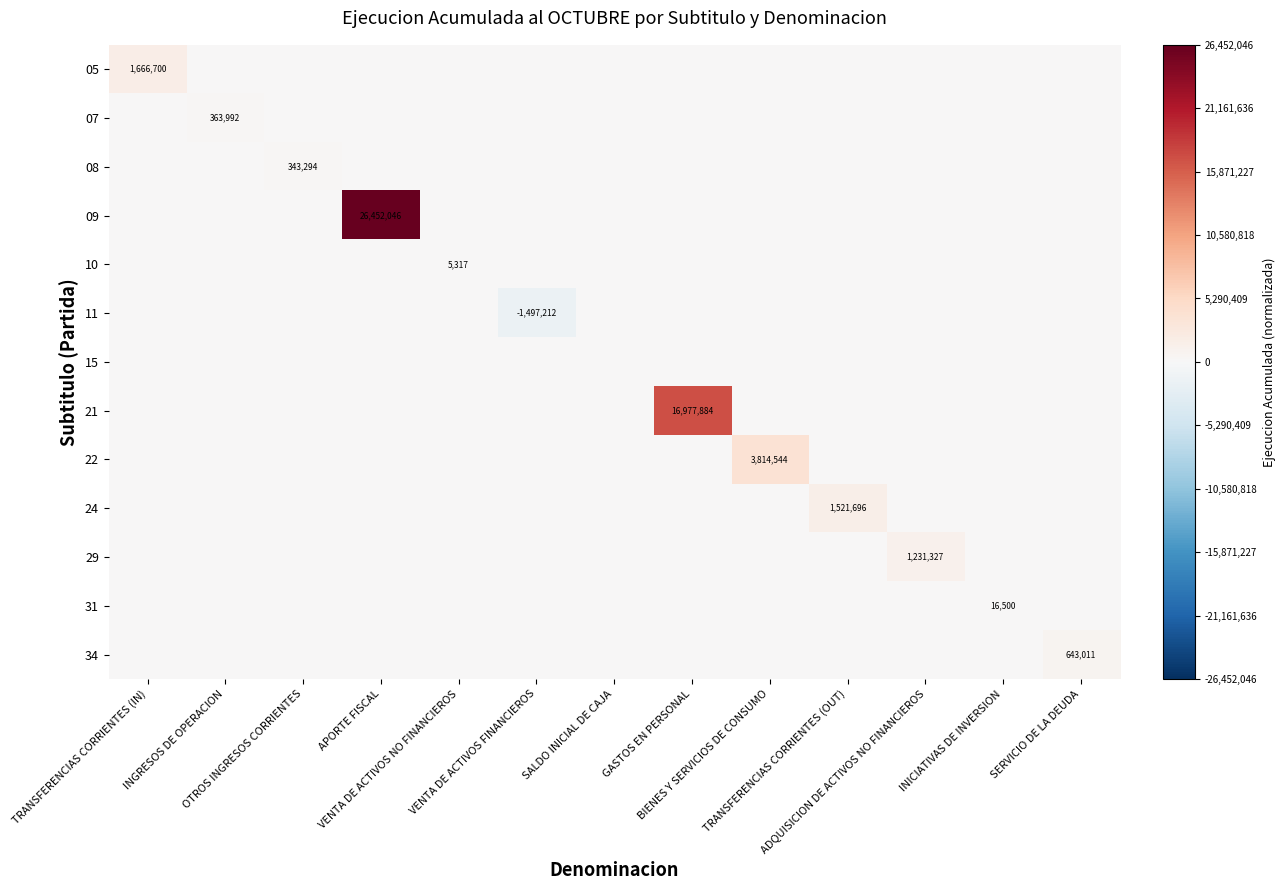

True or false: 15 has a value of 0.7 at SERVICIO DE LA DEUDA.

False